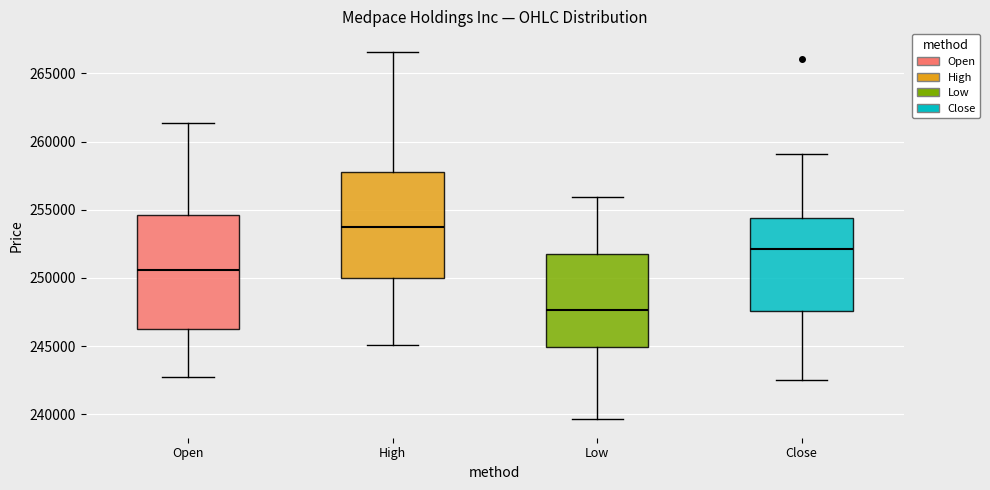

Where is the lower edge of the box for Open on the y-axis? The values are not printed on the chart, so give them approximately, as read against the axis.

246500